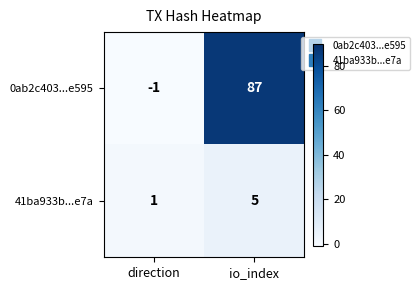

At io_index, list the series in order from smallest to largest.

41ba933b...e7a, 0ab2c403...e595